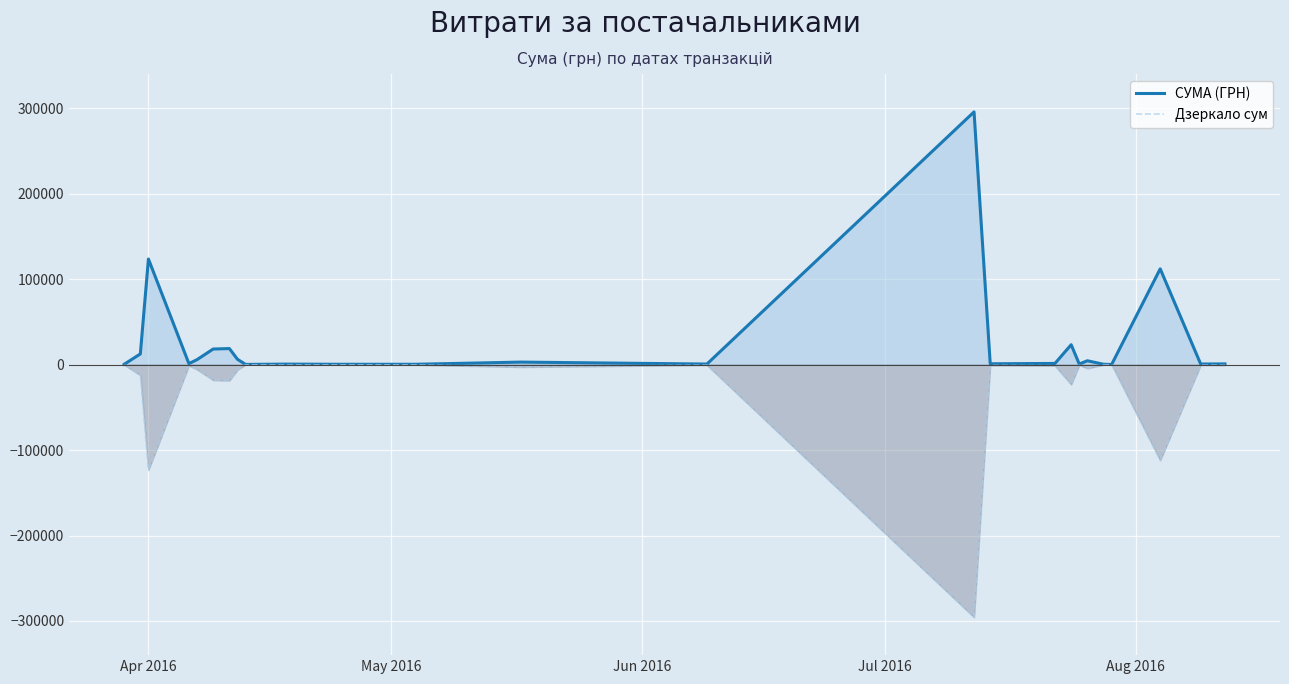

What is the lowest value of the Дзеркало сум series?

-295638.6